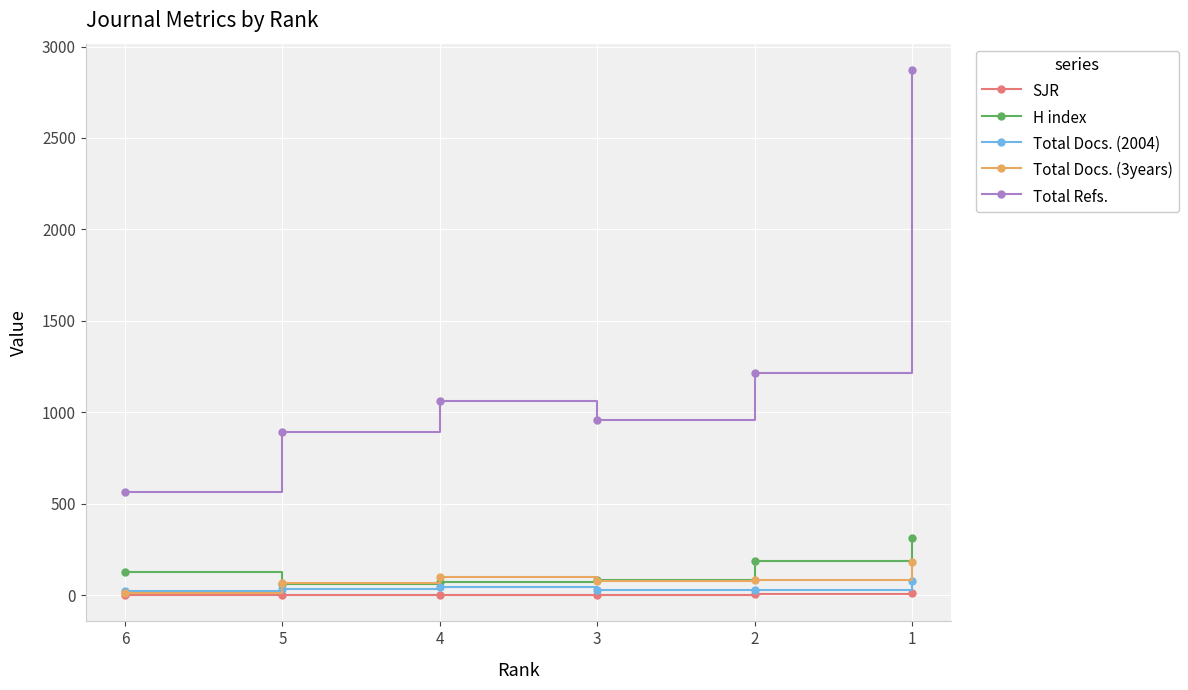

True or false: Total Docs. (2004) has more than 0 interior local peaks.

True